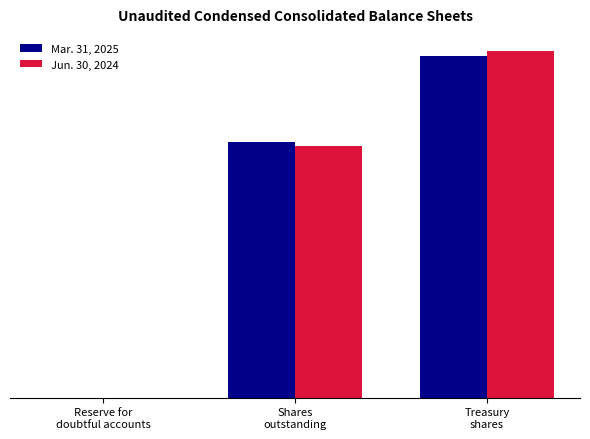

The Jun. 30, 2024 series shows 11761700 at Shares
outstanding. True or false?

True